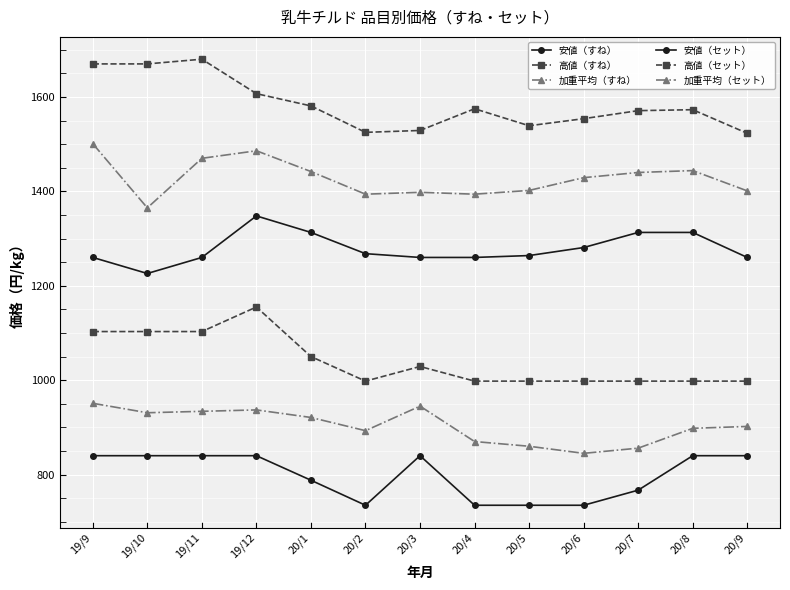

The value of 安値（セット） at 19/9 is 1260. True or false?

True